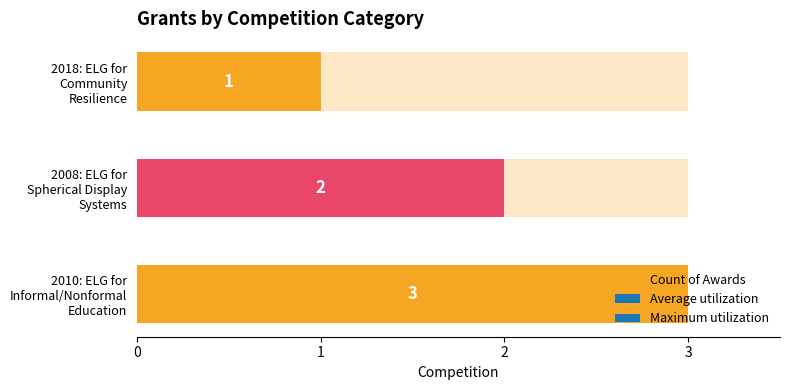

Is it true that the value at 2 is 1?

True